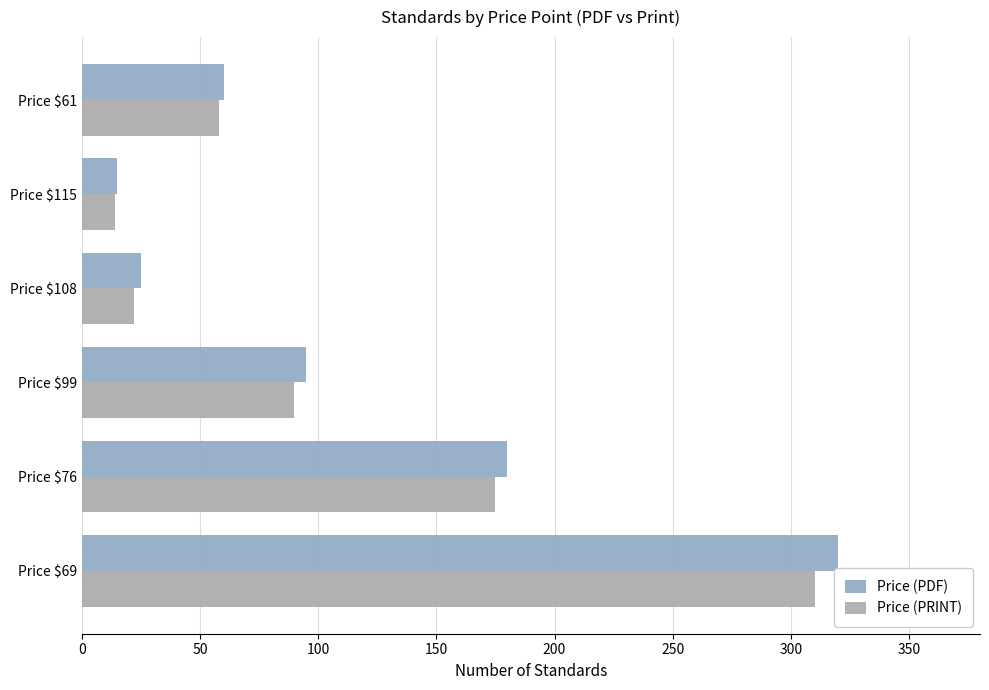

Reading right to left, transcribe all the data shown in this chart.

Price (PDF): 60	15	25	95	180	320
Price (PRINT): 58	14	22	90	175	310